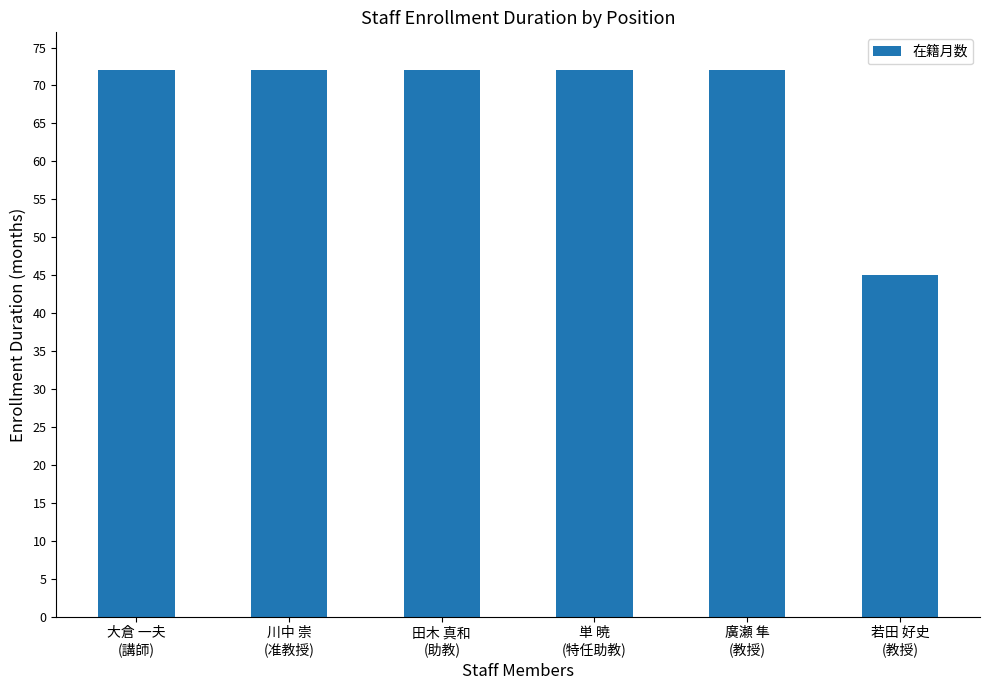

Is it true that the value at 川中 崇
(准教授) is 72?

True